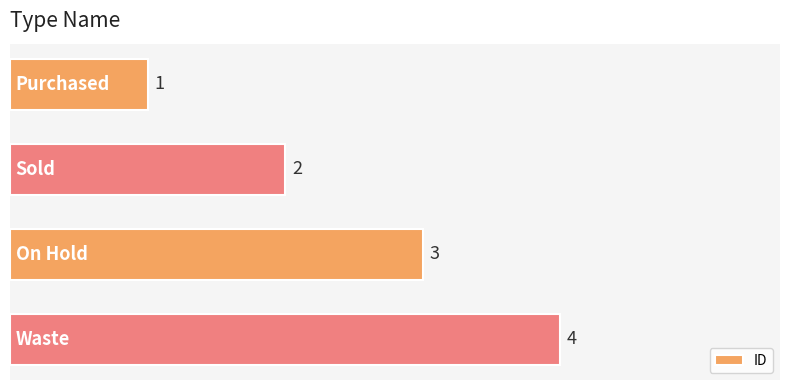

What is the sum of all values?

10